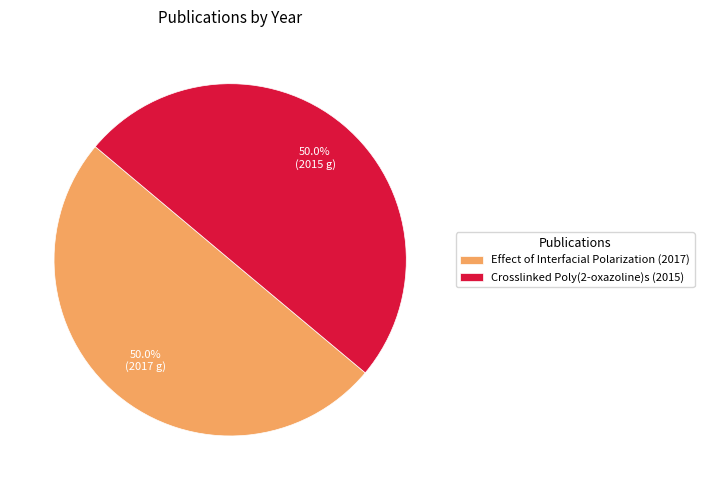

What is the total percentage of Effect of Interfacial Polarization (2017) and Crosslinked Poly(2-oxazoline)s (2015)?

100.0%